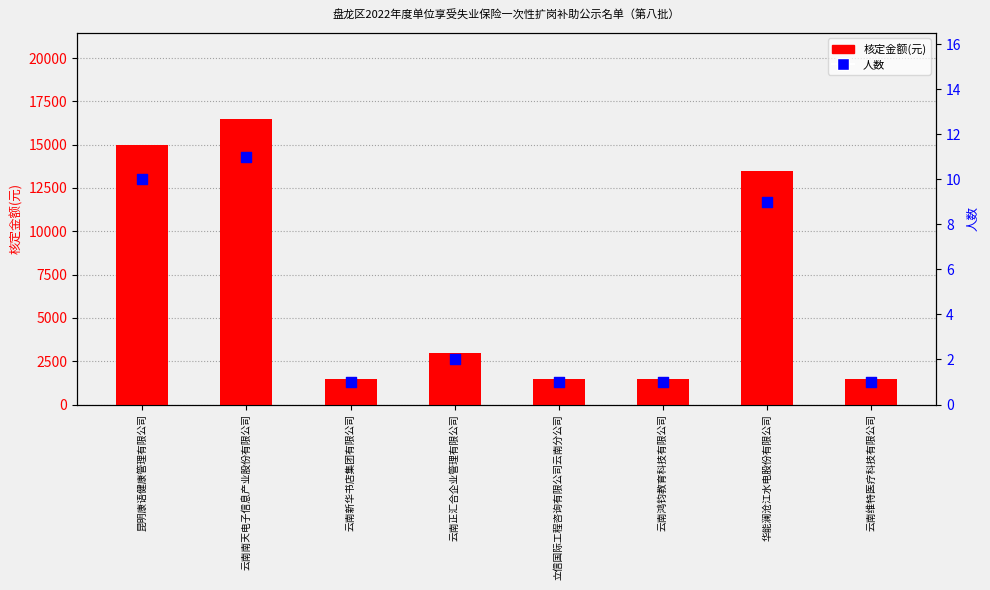

Which series contains the lowest Y value?

人数